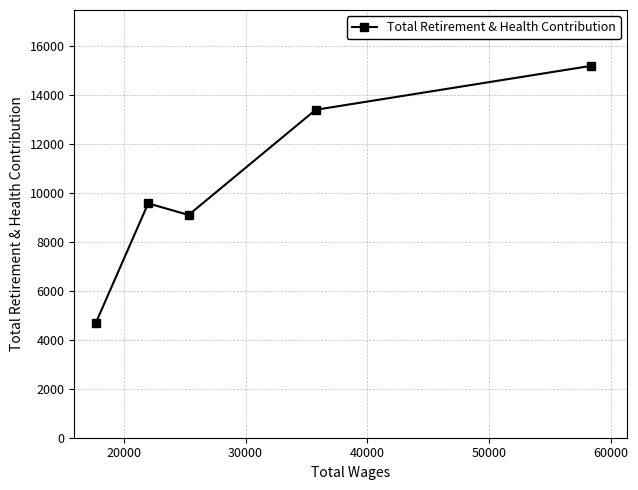

What is the minimum value shown in the chart?

4697